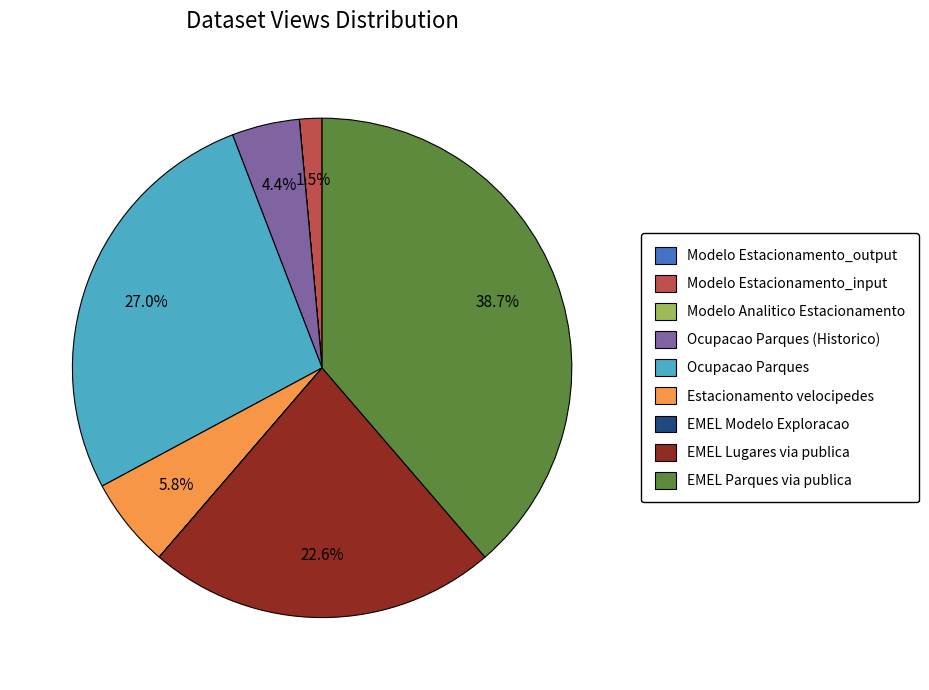

Is there a majority slice in this chart?

No